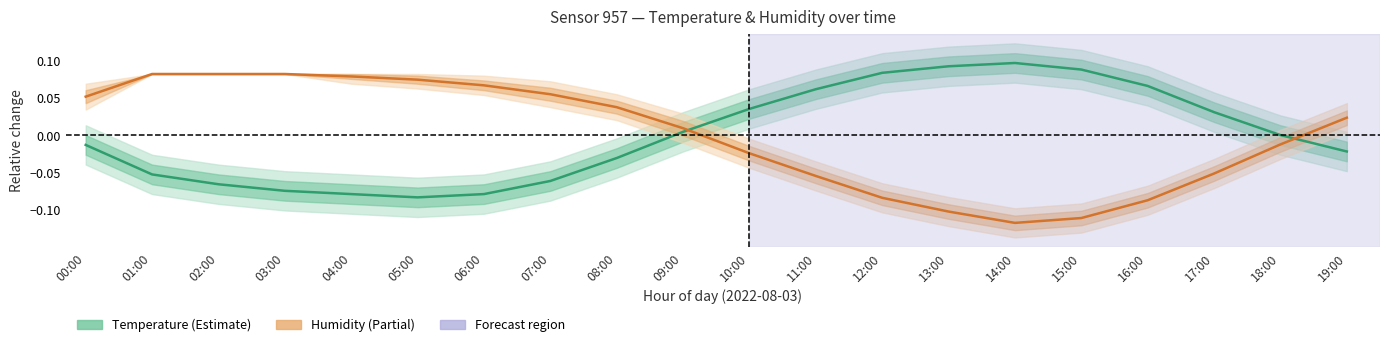

Does the chart have visible grid lines?

No